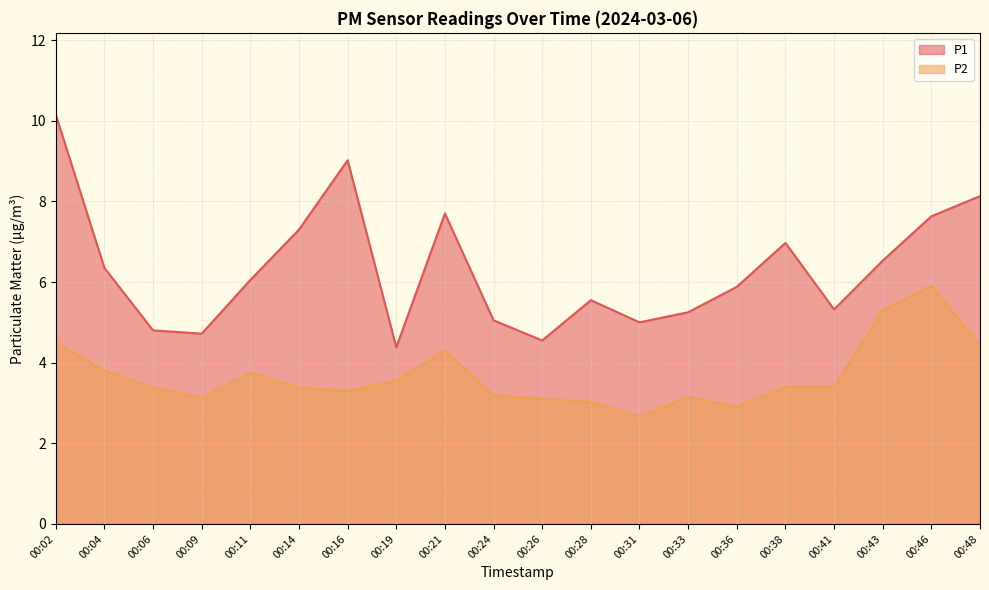

Reading right to left, list all the values displayed in this chart.

P1: 8.1	7.6	6.5	5.3	7.0	5.9	5.2	5.0	5.5	4.5	5.0	7.7	4.4	9.0	7.3	6.0	4.7	4.8	6.3	10.2
P2: 4.5	5.9	5.3	3.4	3.4	2.9	3.1	2.7	3.0	3.1	3.2	4.3	3.5	3.3	3.4	3.8	3.1	3.4	3.8	4.5